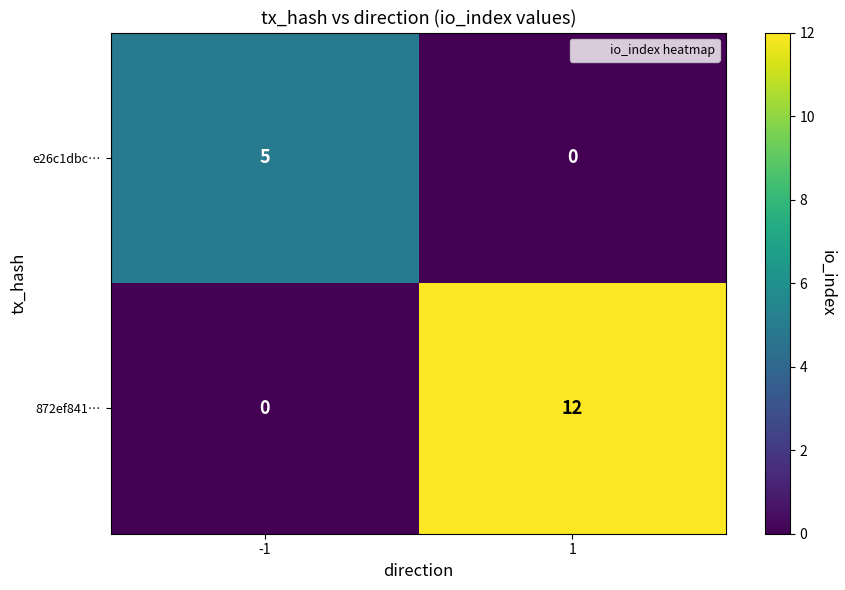

What is the total value across all series at -1?

5